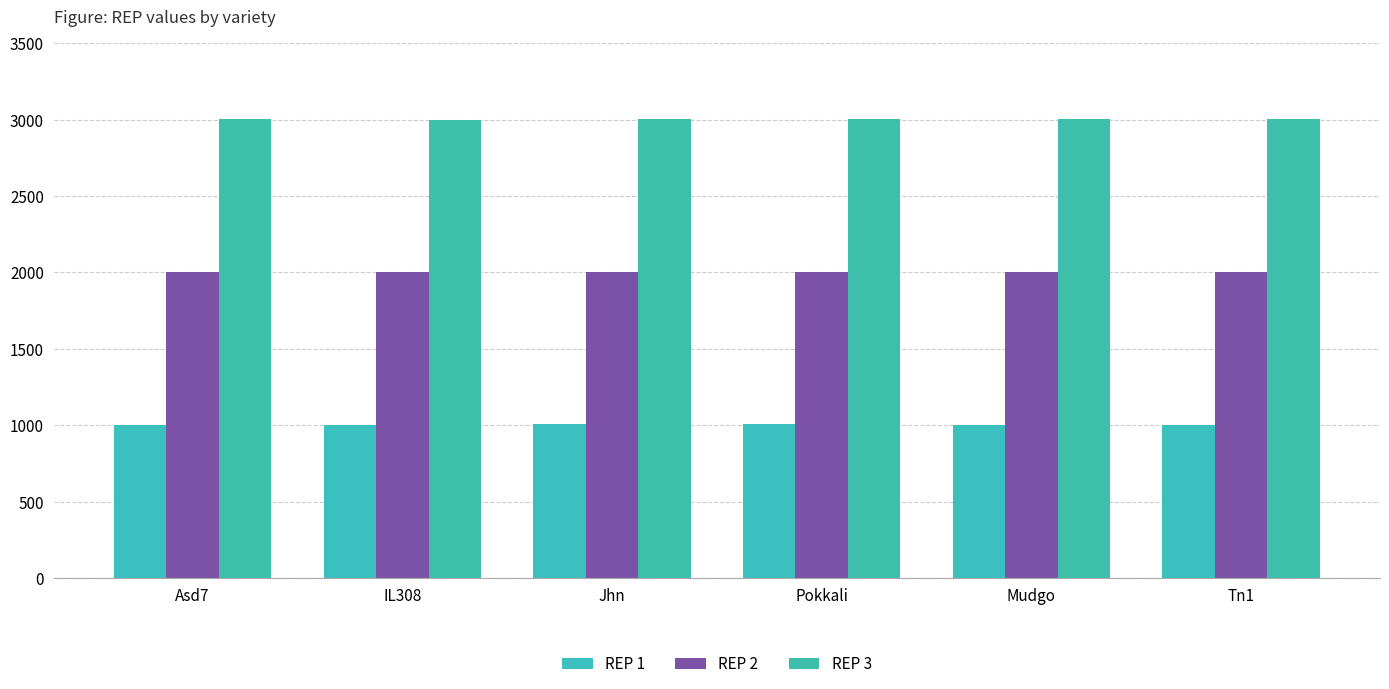

What is the approximate value of REP 2 at Asd7?

2005